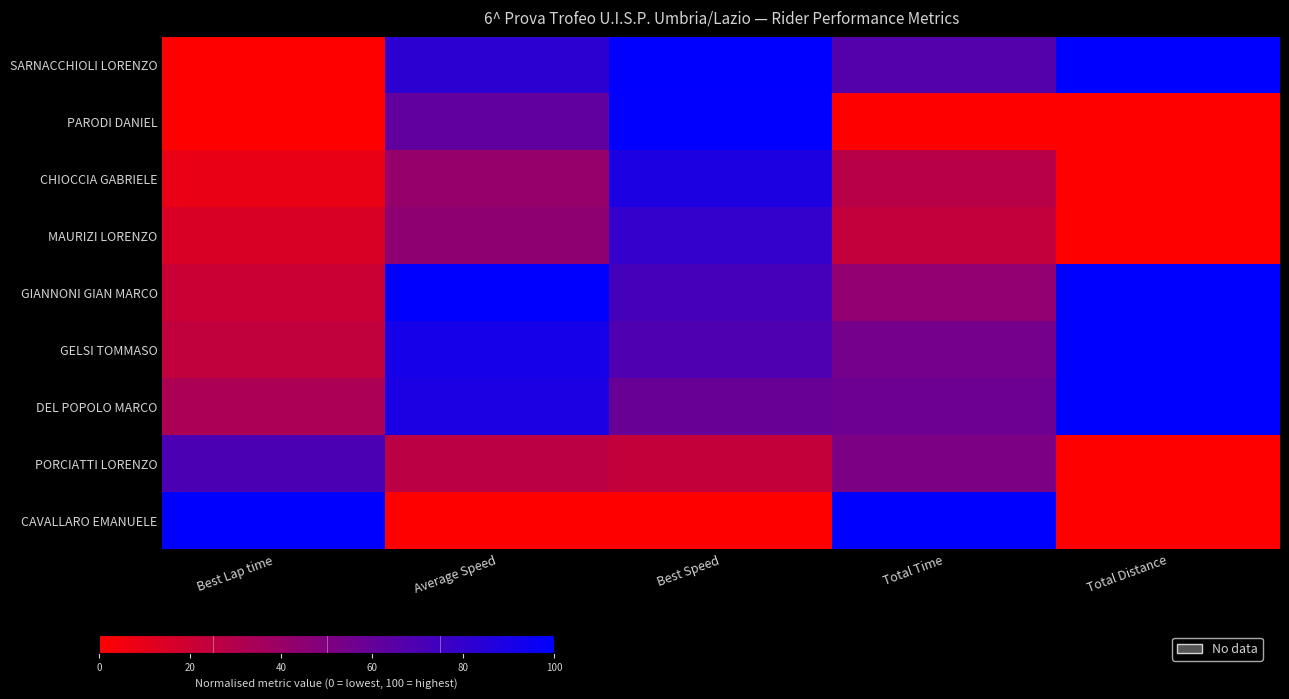

Rank the series by their maximum value, from lowest to highest.

PORCIATTI LORENZO, MAURIZI LORENZO, CHIOCCIA GABRIELE, PARODI DANIEL, SARNACCHIOLI LORENZO, GIANNONI GIAN MARCO, GELSI TOMMASO, DEL POPOLO MARCO, CAVALLARO EMANUELE